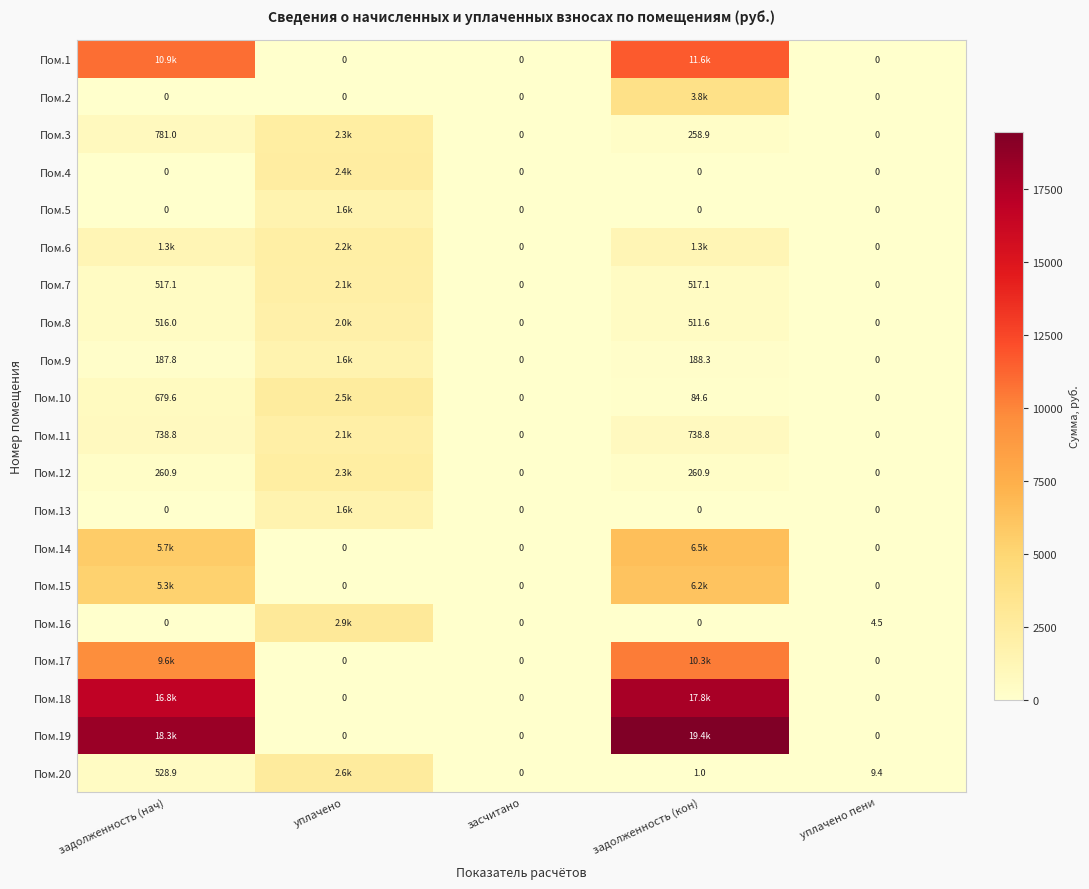

Is the value of Пом.10 at задолженность (кон) greater than the value of Пом.8 at засчитано?

Yes